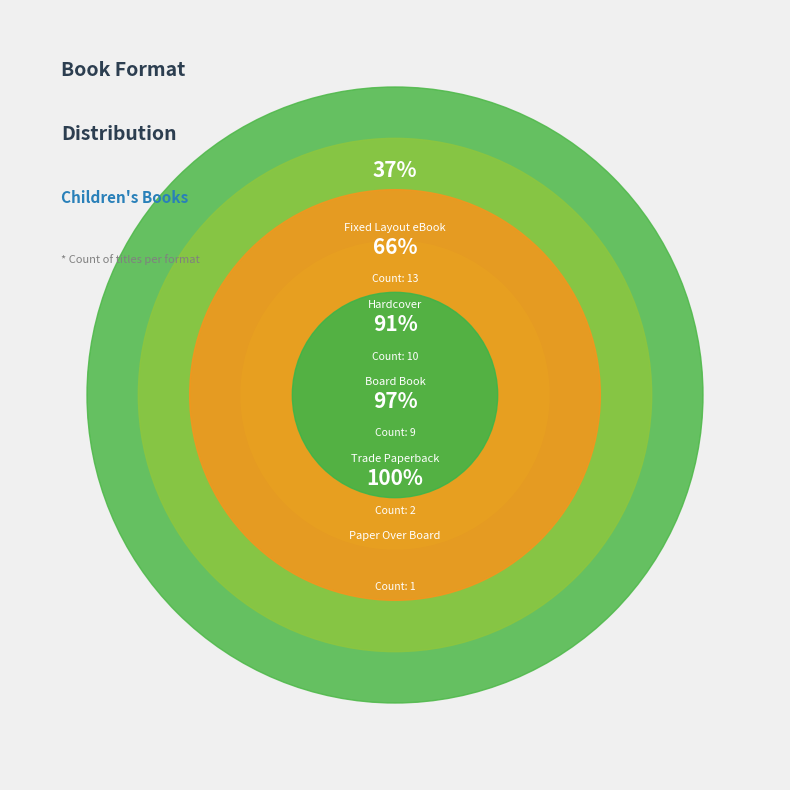

Rank the categories by value from highest to lowest.

Fixed Layout eBook, Hardcover, Board Book, Trade Paperback, Paper Over Board